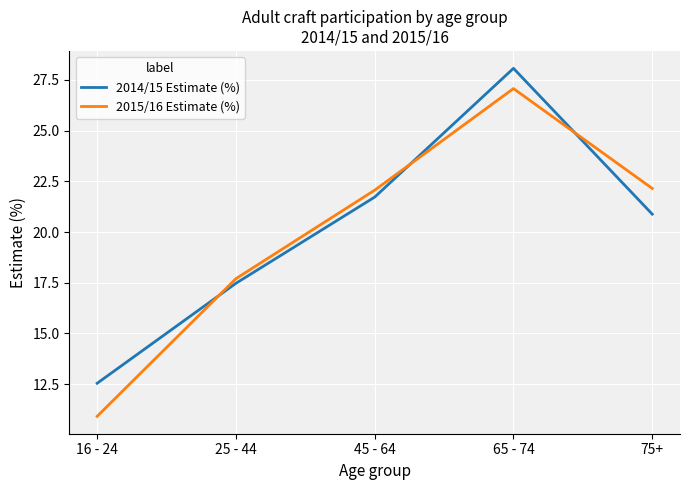

What is the sum of the 2014/15 Estimate (%) values at 25 - 44 and 65 - 74?

45.5